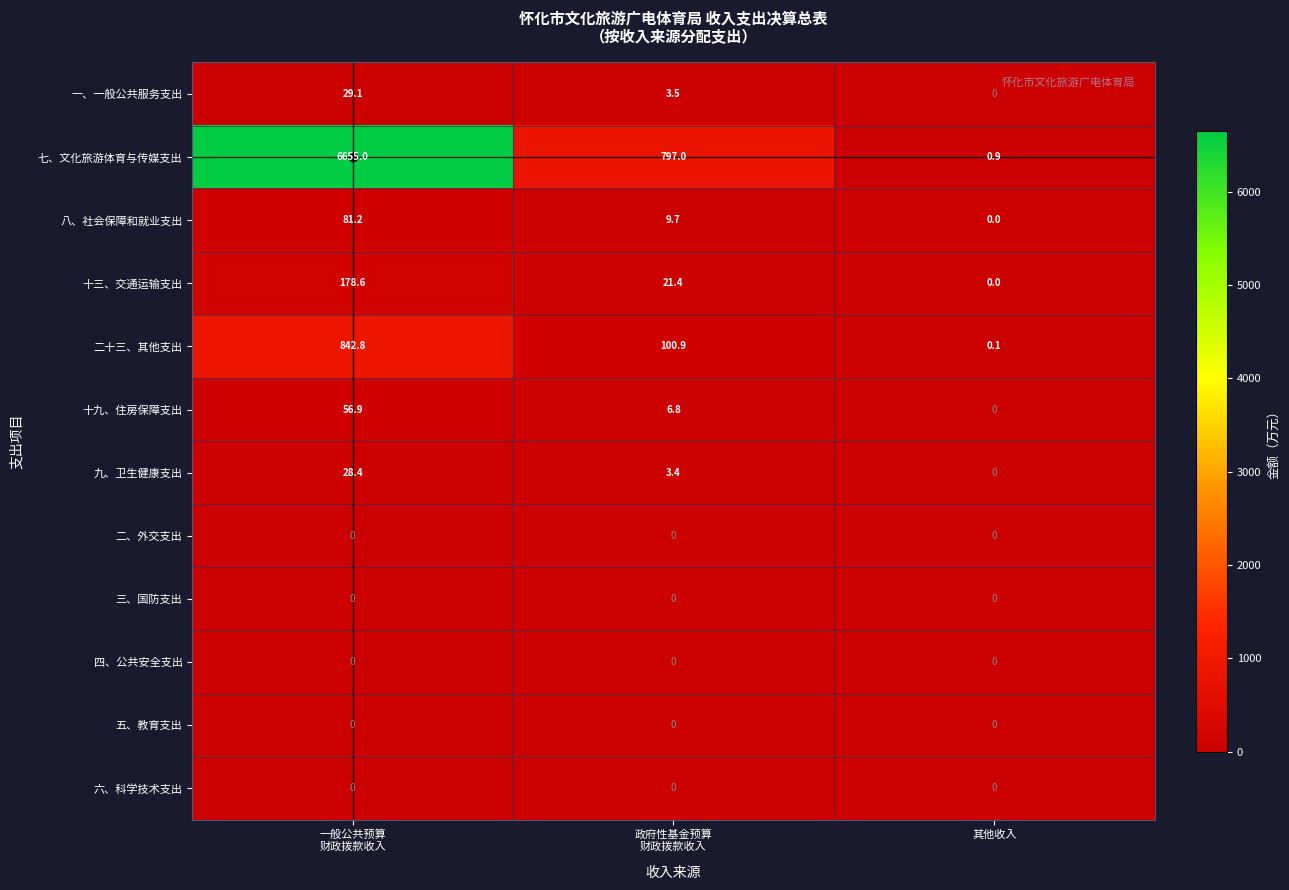

True or false: 十九、住房保障支出 has a value of 0.0 at 其他收入.

True